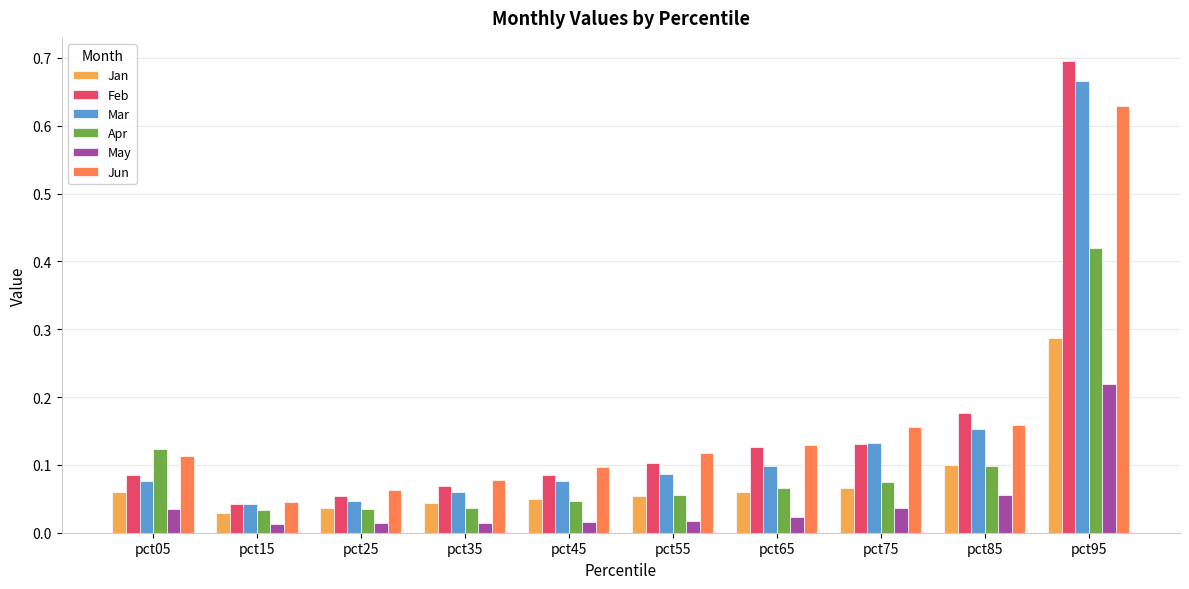

How many bars are there in total?

60